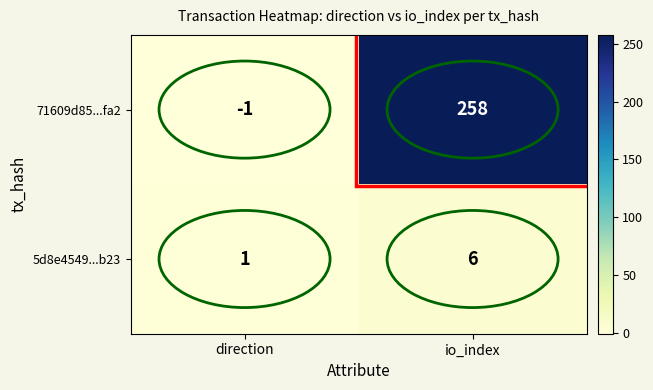

At which category does the chart reach its minimum across all series?

direction